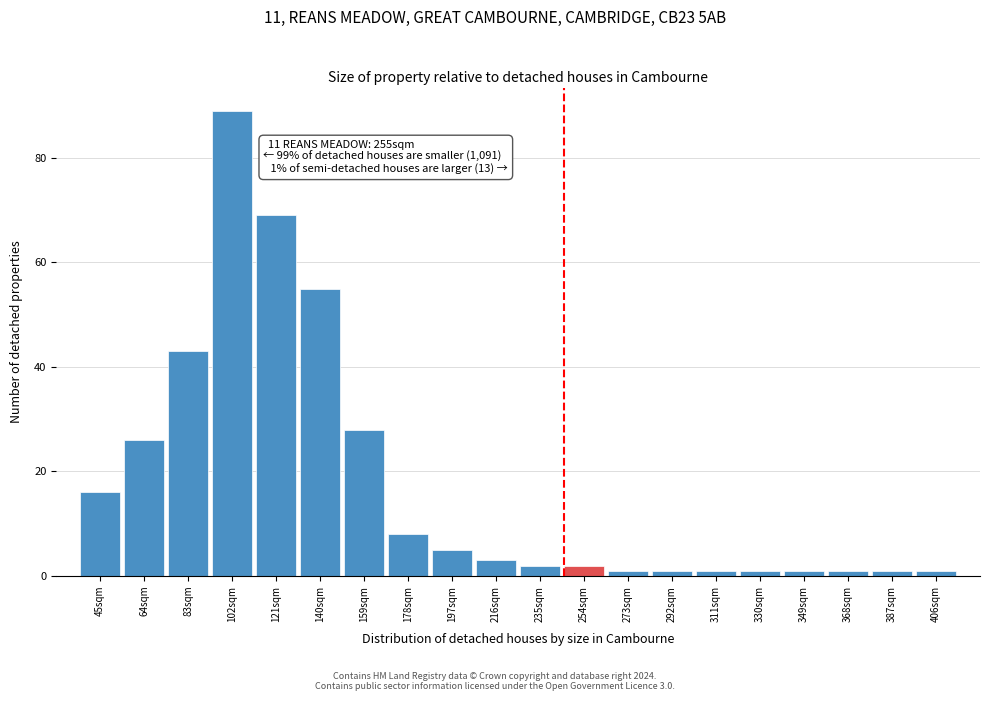

Reading left to right, extract all data points from this chart.

45sqm=16	64sqm=26	83sqm=43	102sqm=89	121sqm=69	140sqm=55	159sqm=28	178sqm=8	197sqm=5	216sqm=3	235sqm=2	254sqm=2	273sqm=1	292sqm=1	311sqm=1	330sqm=1	349sqm=1	368sqm=1	387sqm=1	406sqm=1